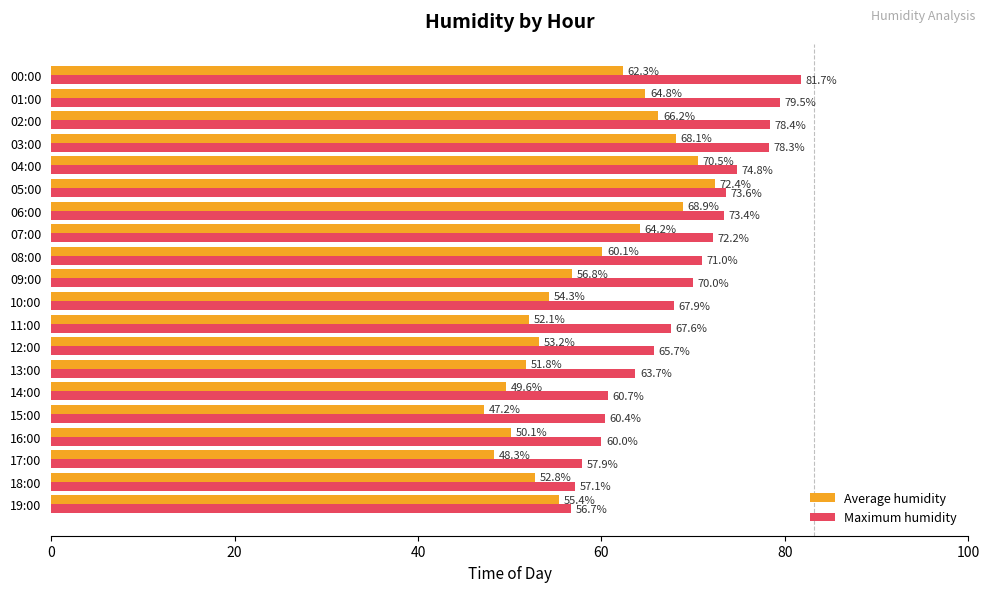

What is the sum of all Average humidity values?

1169.1